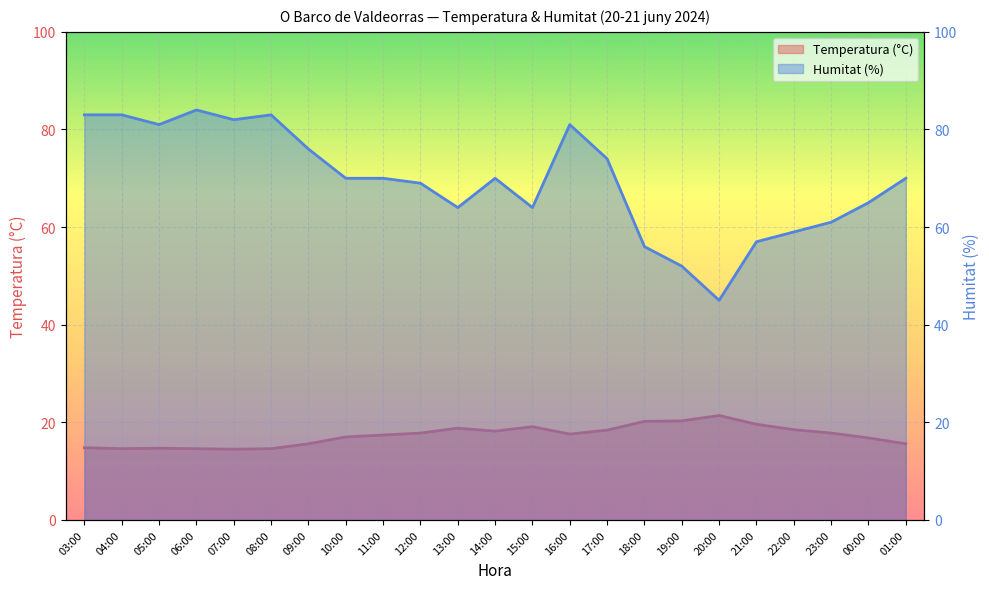

Where does the Temperatura (°C) series first go above 17?

11:00